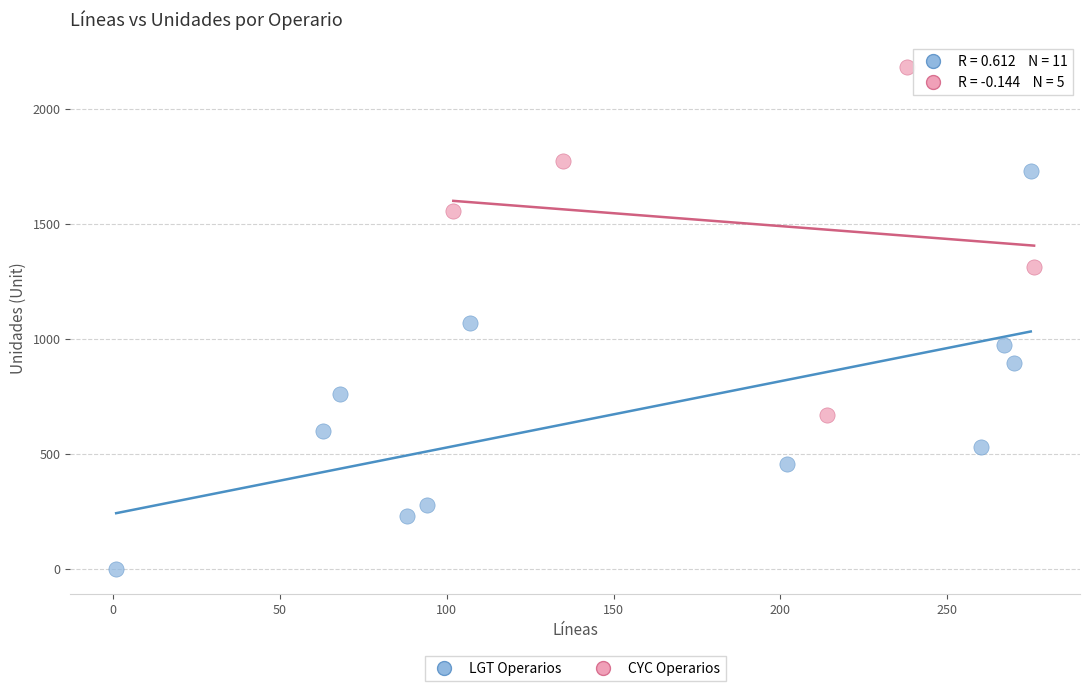

Which series reaches the maximum Y coordinate?

CYC Operarios